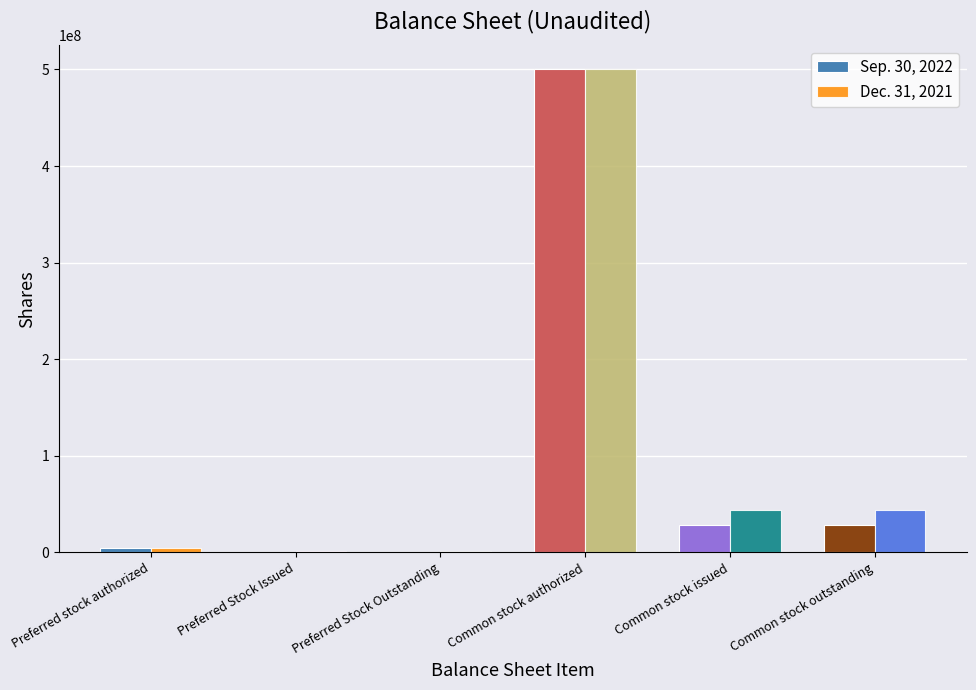

Which series has the widest spread of values?

Sep. 30, 2022